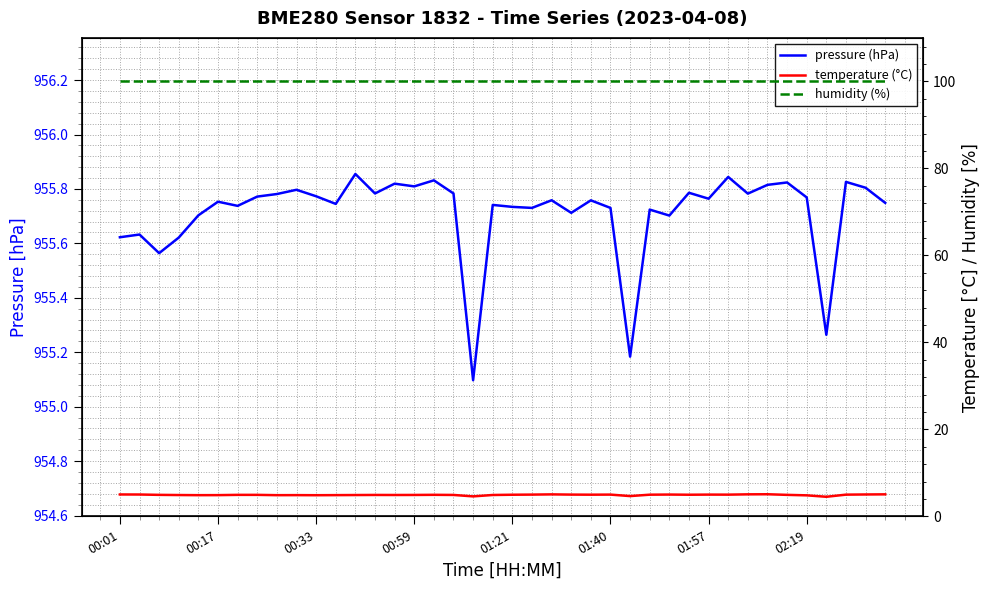

At which category does temperature (°C) reach its first local peak?

9